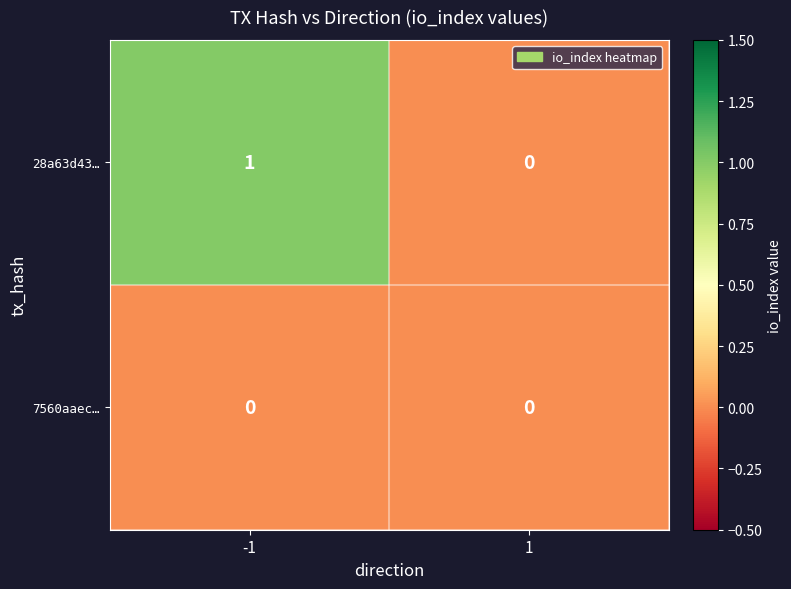

Between -1 and 1, which series saw the biggest shift?

28a63d43…